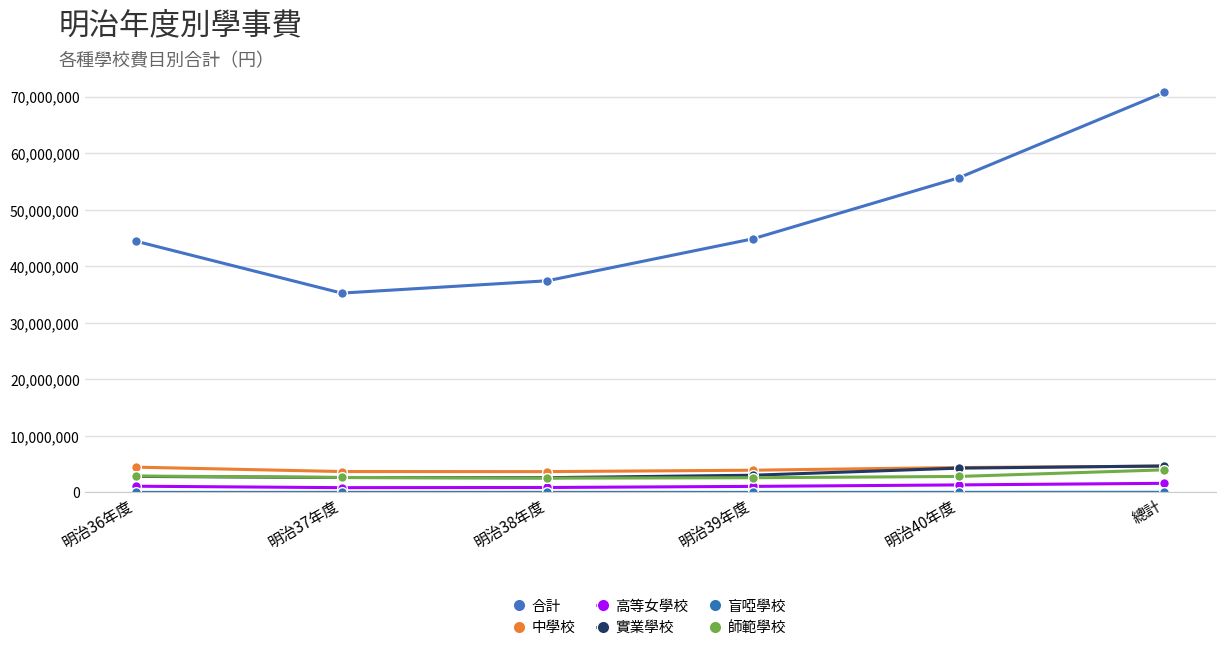

At which label does 盲啞學校 first exceed 7721?

明治40年度